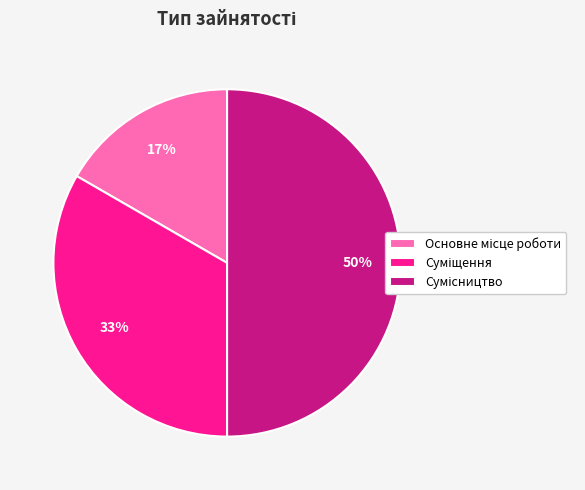

To the nearest percent, what is the difference between the largest and smallest slice percentages?

33%